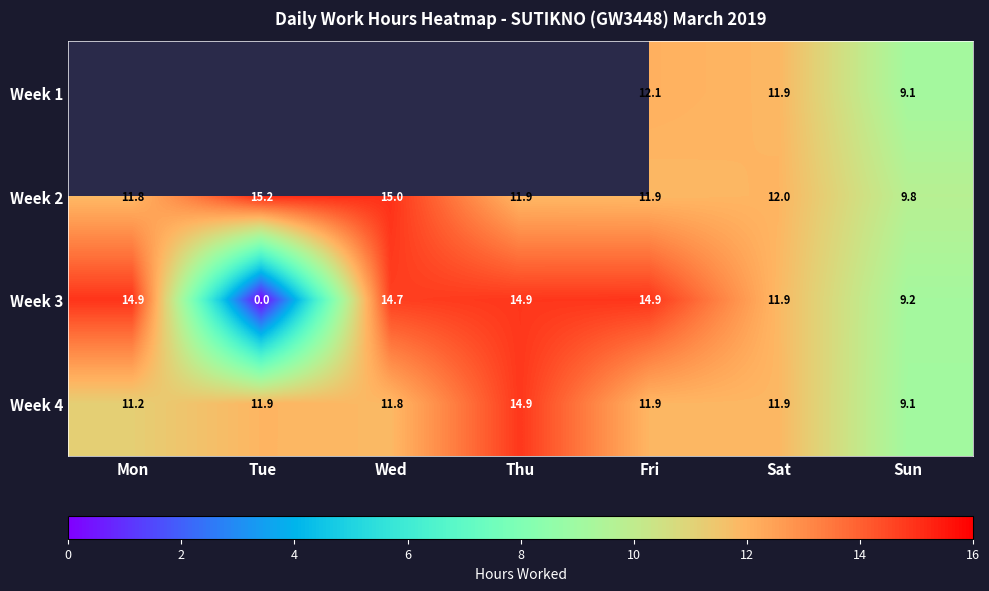

Which label corresponds to the smallest value in the chart?

Tue